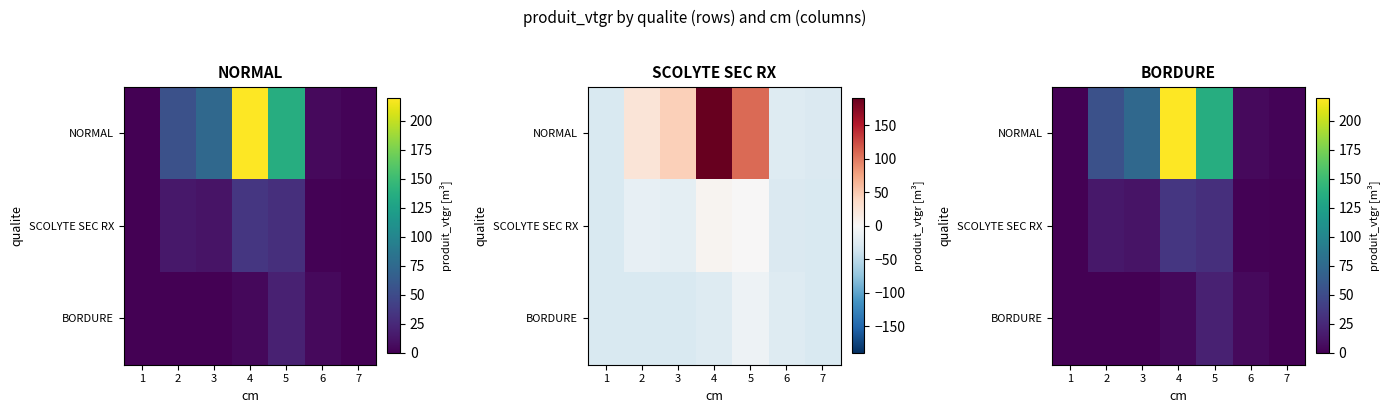

What is the spread (max minus min) of values at 2?

54.3